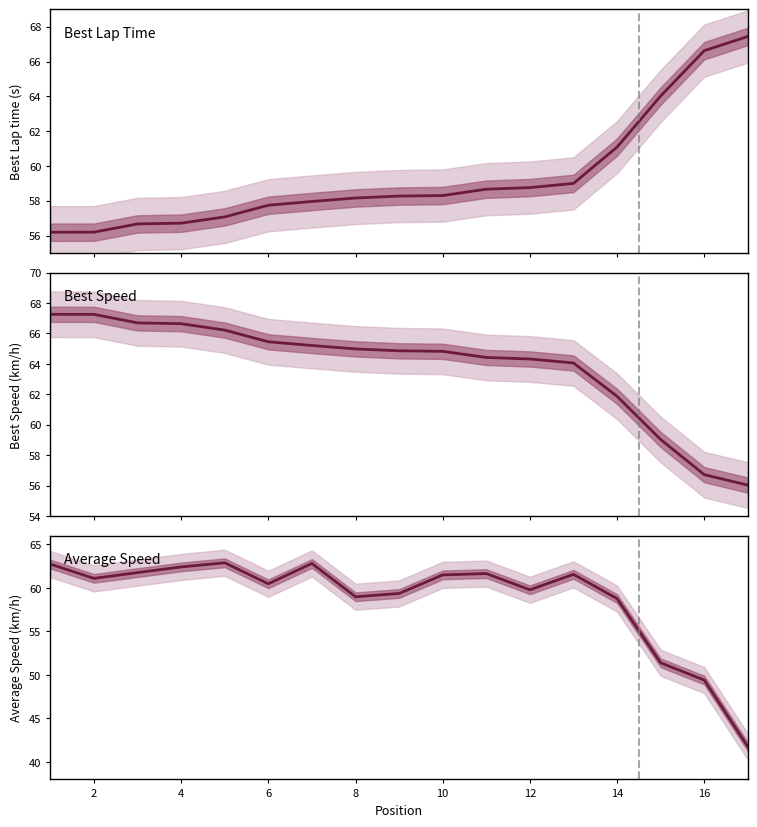

What is the maximum value shown in the chart?

67.4